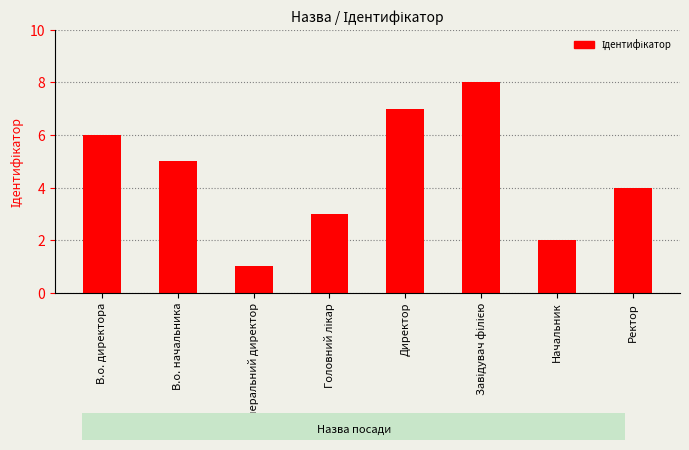

The value at Директор is 5. True or false?

False